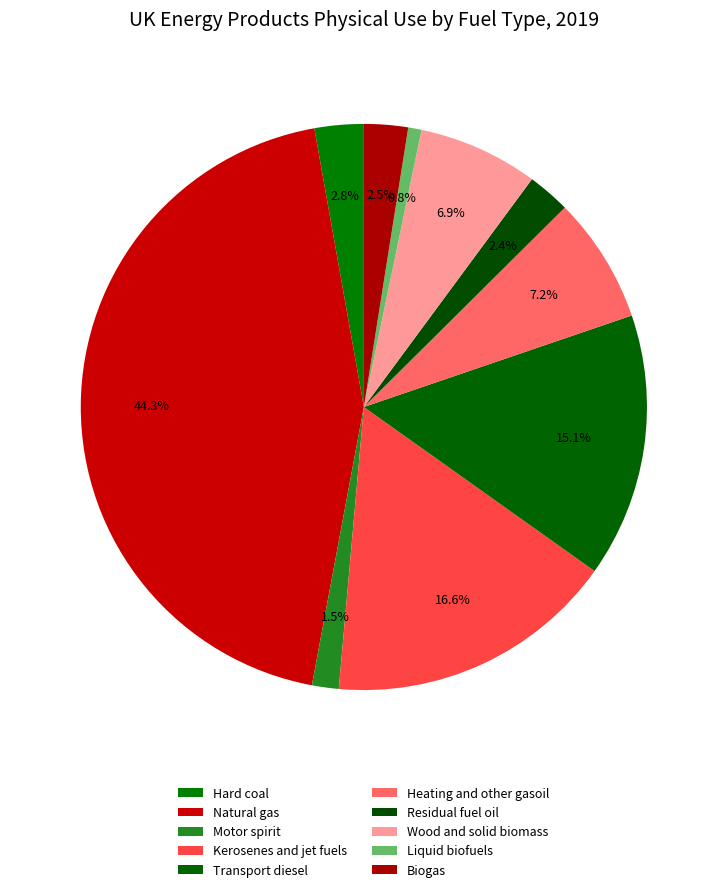

What is the change in value from Natural gas to Residual fuel oil?

-1684544.5